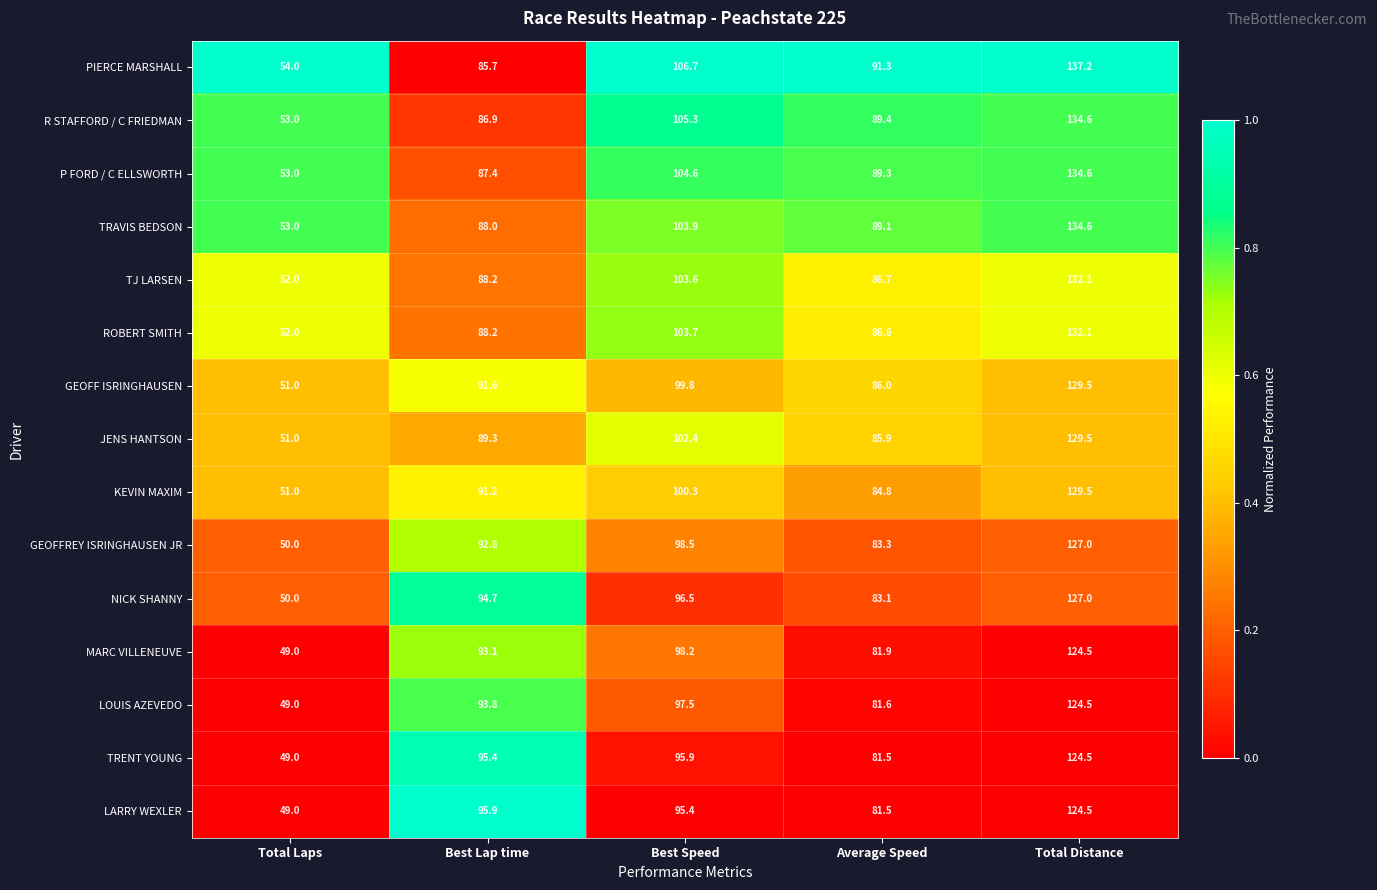

What is the minimum value for TRAVIS BEDSON?

53.0